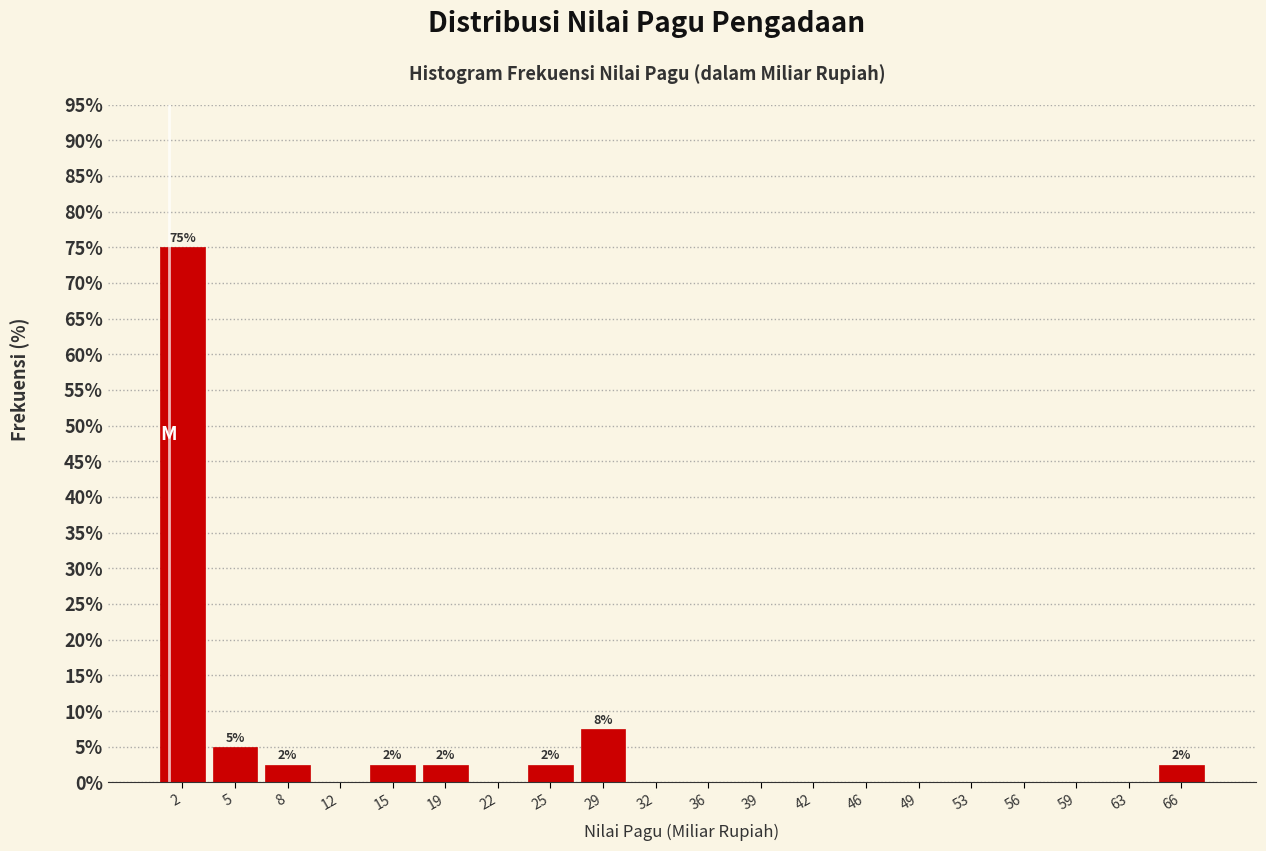

Over which range of the x-axis is the bar tallest?

0.0 to 3.5